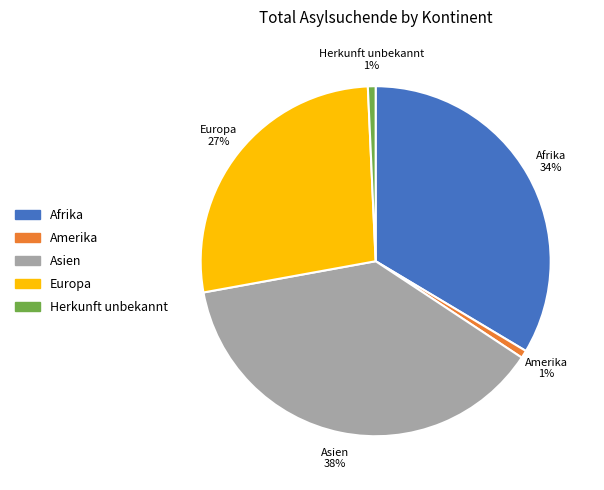

To the nearest percent, what portion does Asien represent?

38%